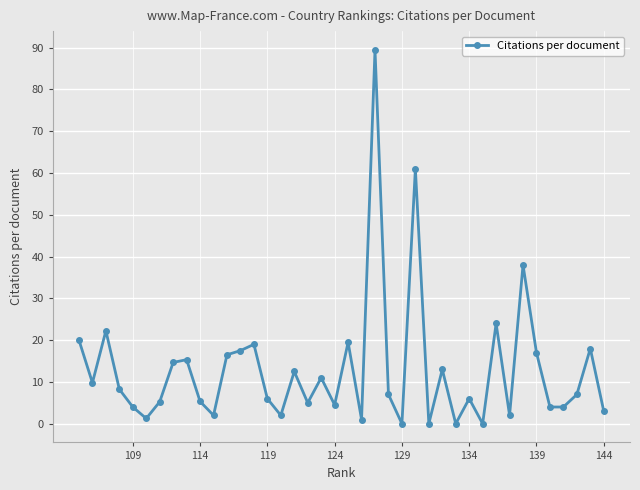

True or false: the data shows 4.5 at 124.

True